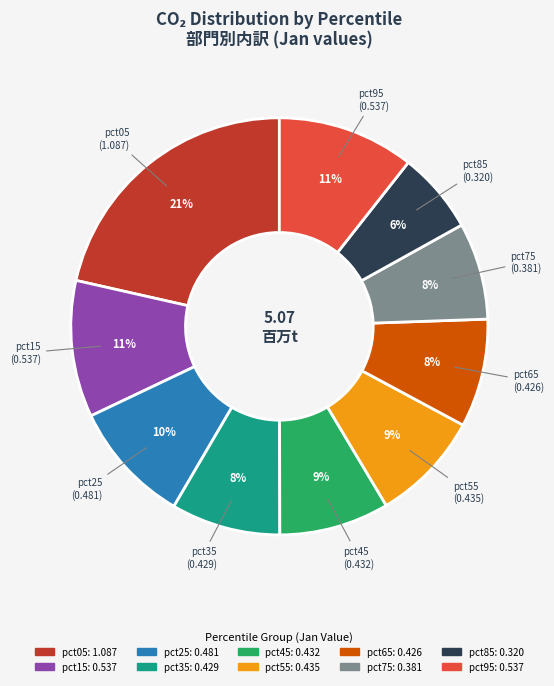

Approximately how many times larger is the value at pct55 compared to pct05?

0.4